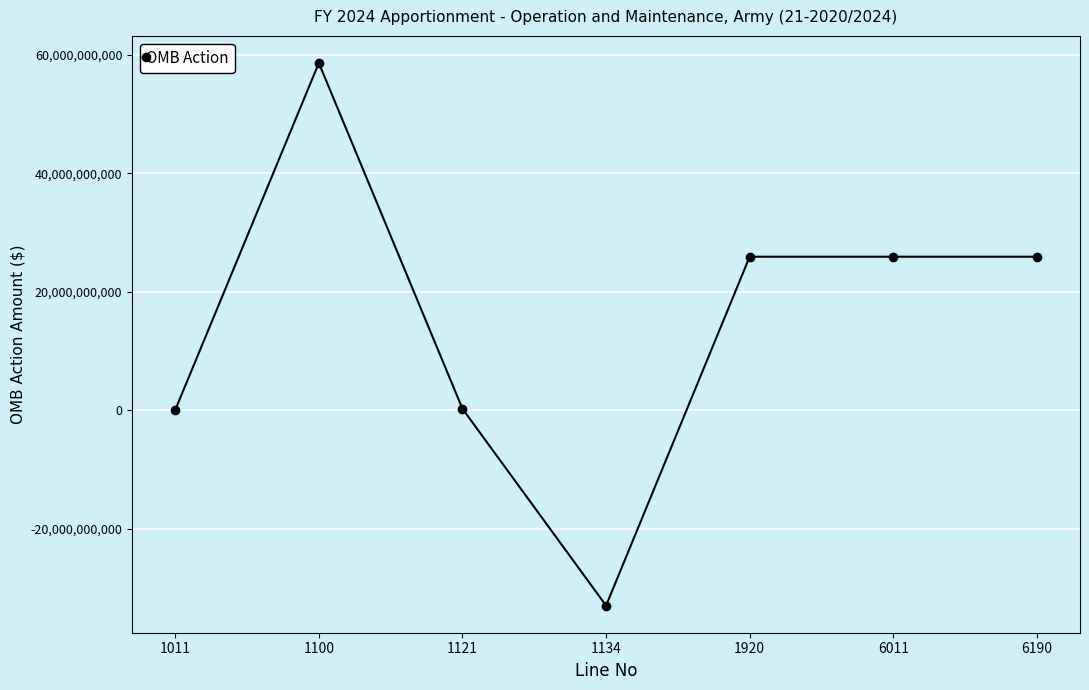

Which category has the lowest value across all series?

1134